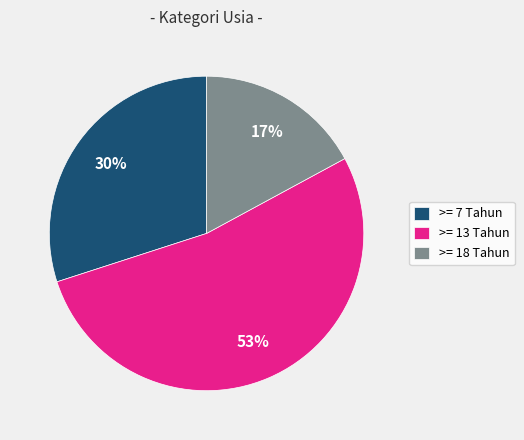

How many slices are in this pie chart?

3